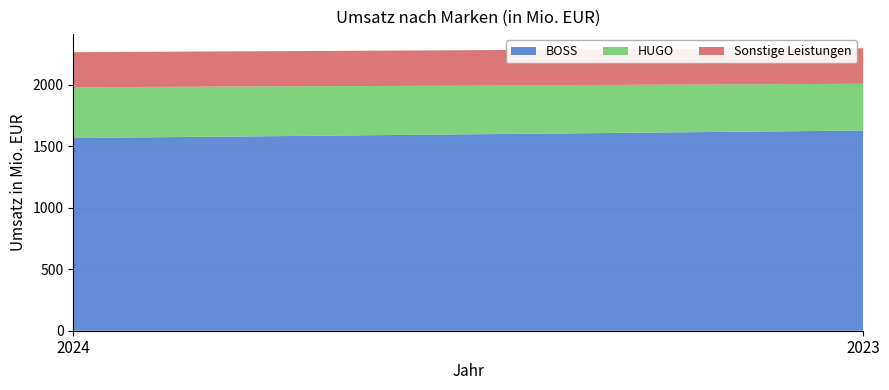

Reading right to left, what are all the values shown in this chart?

BOSS: 2023=1627	2024=1566
HUGO: 2023=380	2024=413
Sonstige Leistungen: 2023=289	2024=285